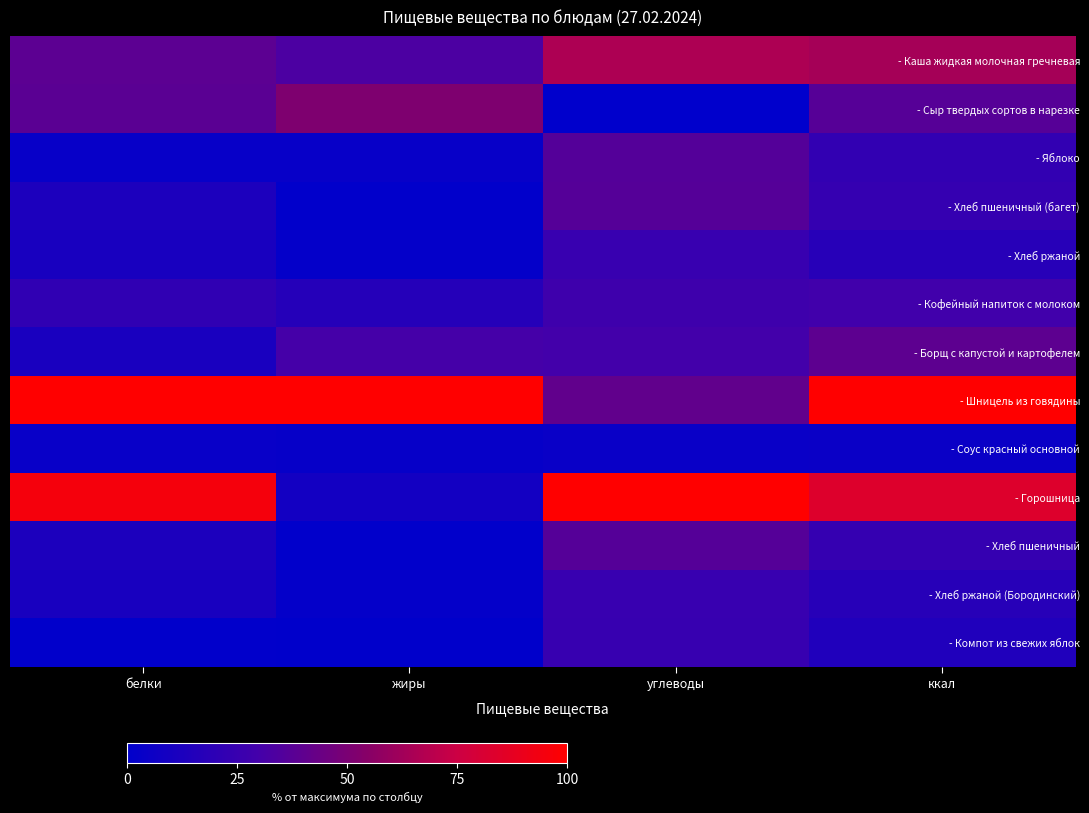

What is the total value across all series at ккал?

475.9